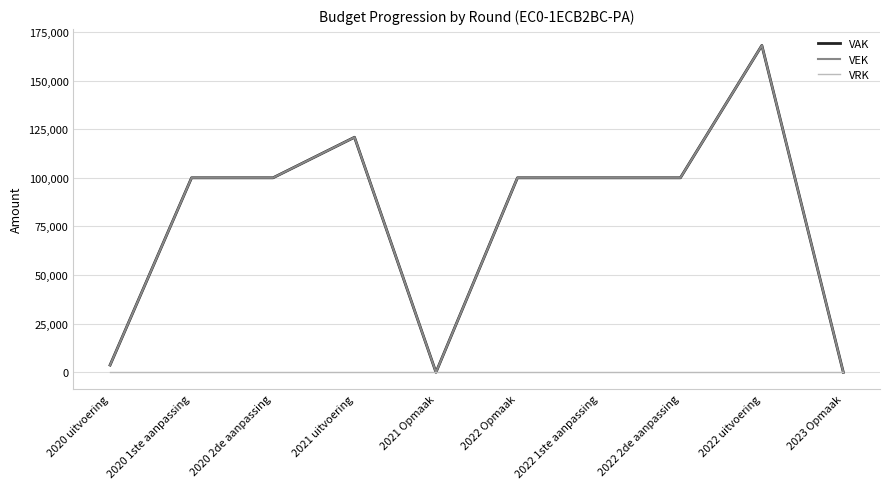

Is this an area chart (filled region under the line)?

No